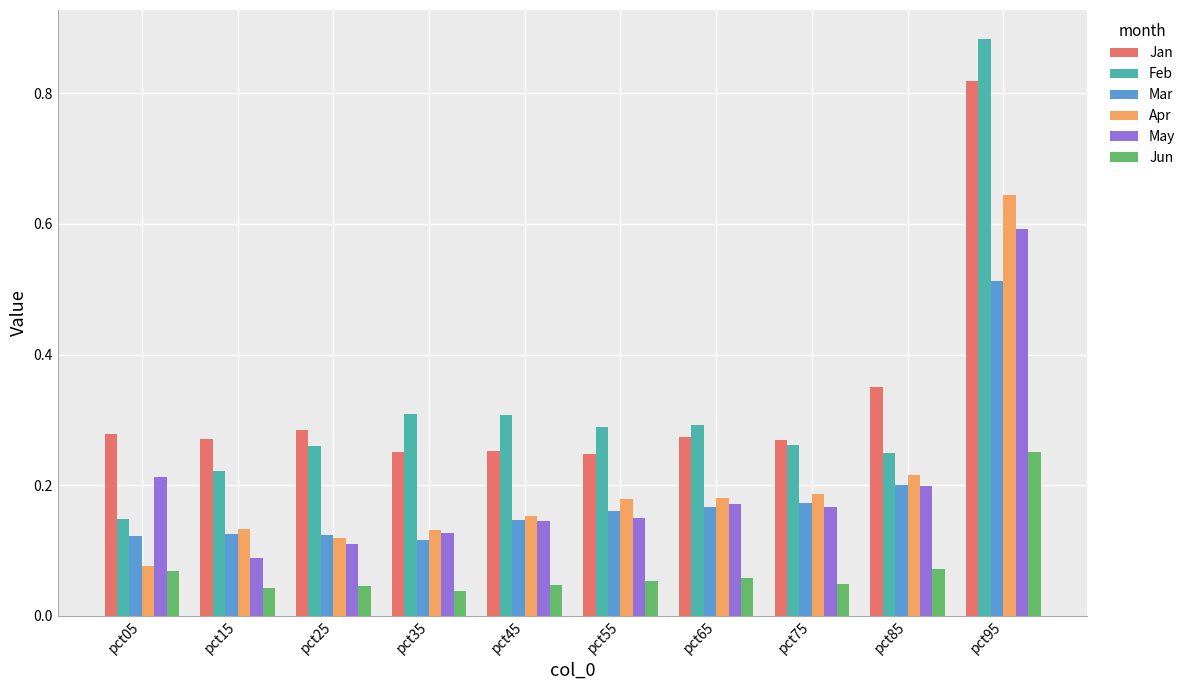

Is the value of Apr at pct55 greater than the value of Jun at pct45?

Yes